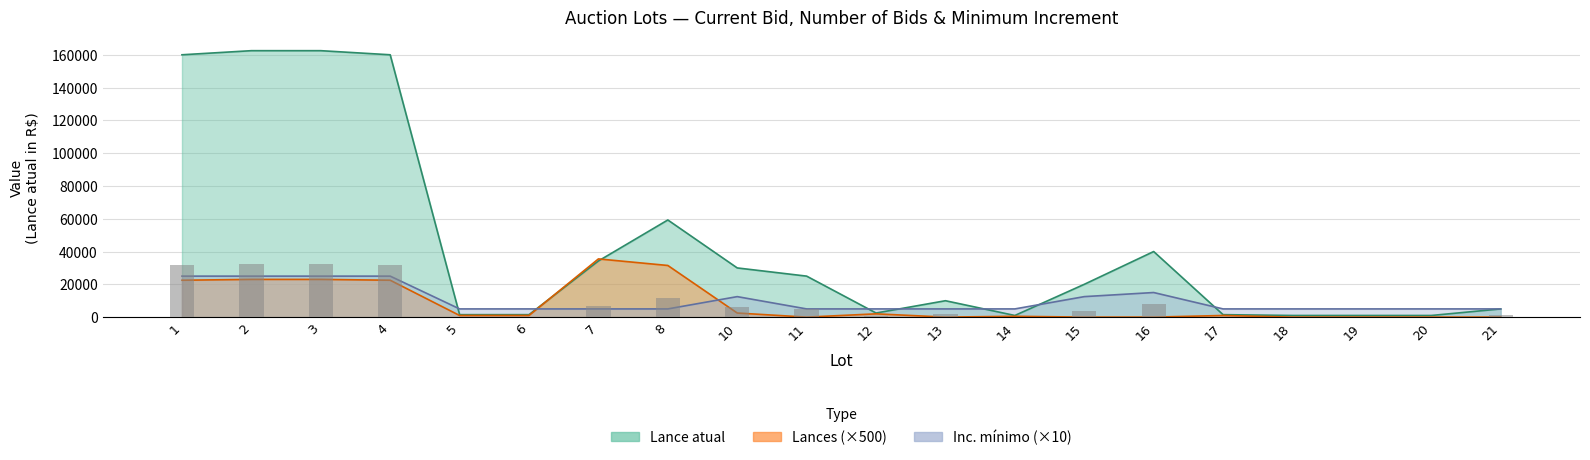

Reading right to left, transcribe all the data shown in this chart.

Lance atual: 21=5000	20=1000	19=1000	18=1000	17=1500	16=40000	15=20000	14=1000	13=10000	12=2500	11=25000	10=30000	8=59250	7=34250	6=1500	5=1500	4=160000	3=162500	2=162500	1=160000
Lances: 21=0	20=0	19=0	18=0	17=1000	16=0	15=0	14=500	13=0	12=2000	11=0	10=2500	8=31500	7=35500	6=1000	5=1000	4=22500	3=23000	2=23000	1=22500
Inc. minimo: 21=5000	20=5000	19=5000	18=5000	17=5000	16=15000	15=12500	14=5000	13=5000	12=5000	11=5000	10=12500	8=5000	7=5000	6=5000	5=5000	4=25000	3=25000	2=25000	1=25000